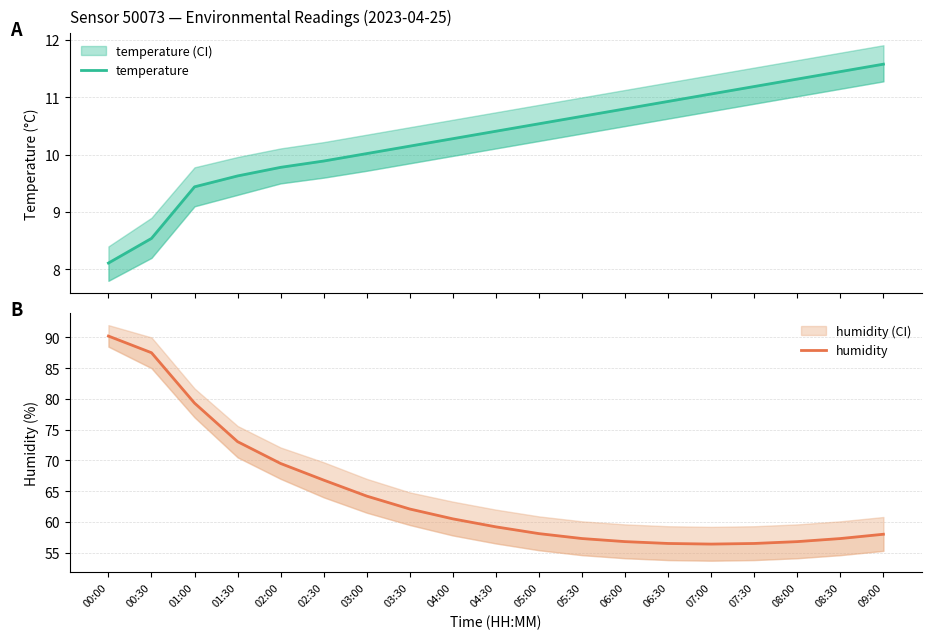

Is it true that temperature equals 11.4 at 08:30?

True